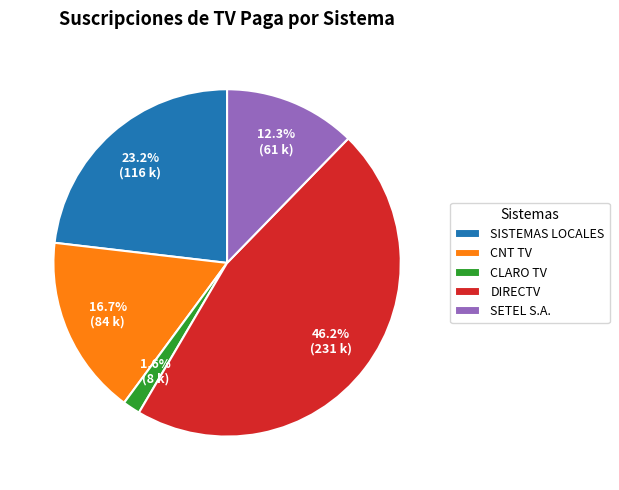

To the nearest percent, what is the difference between the SETEL S.A. and SISTEMAS LOCALES slice percentages?

11%